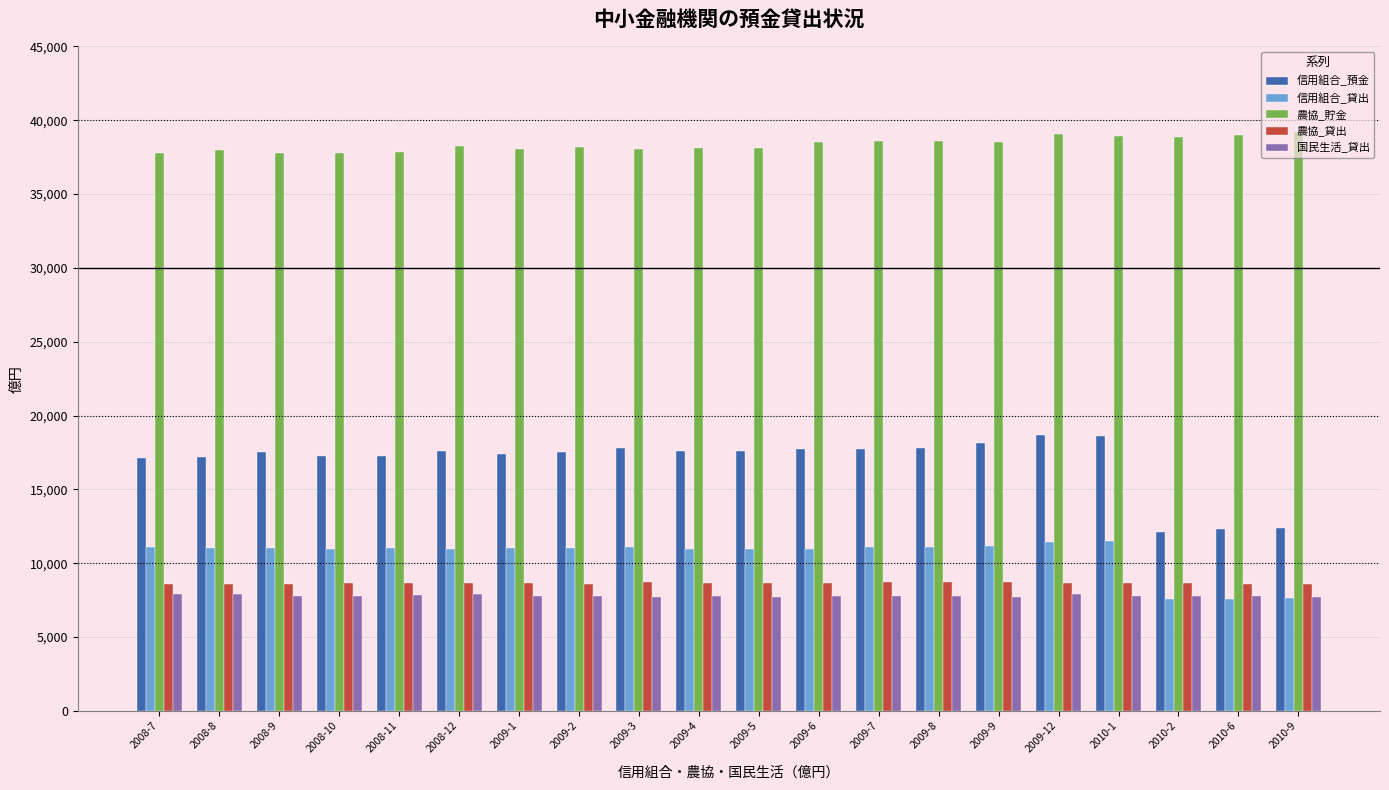

What is the difference between the second highest and second lowest values in the 信用組合_預金 series?

6296